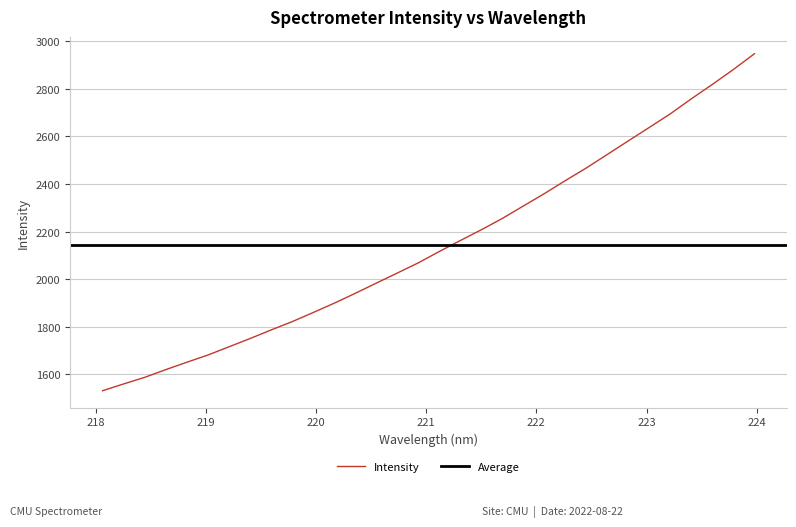

Does the chart have visible grid lines?

Yes